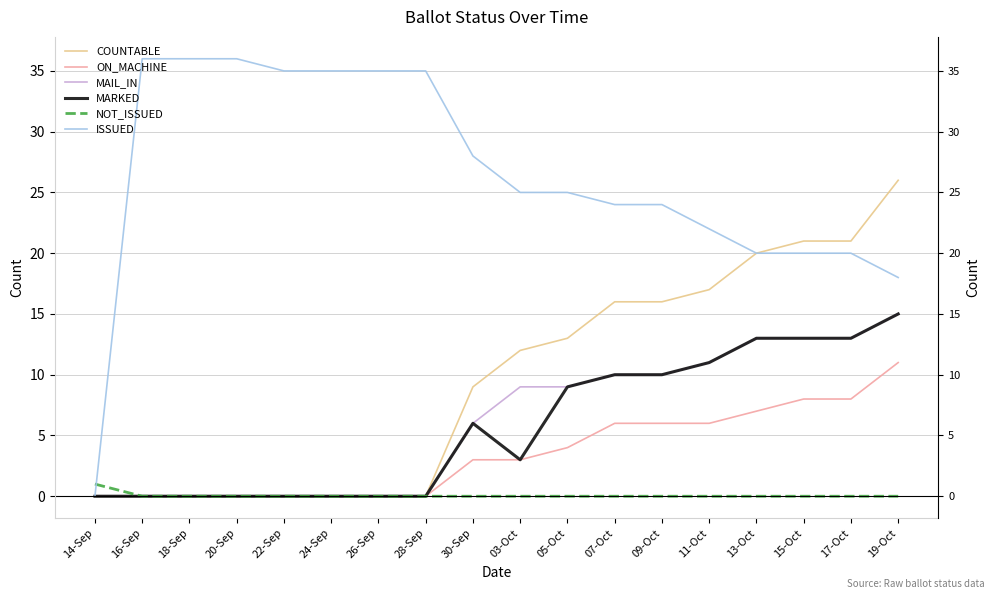

How many data points in ON_MACHINE are less than 3?

8